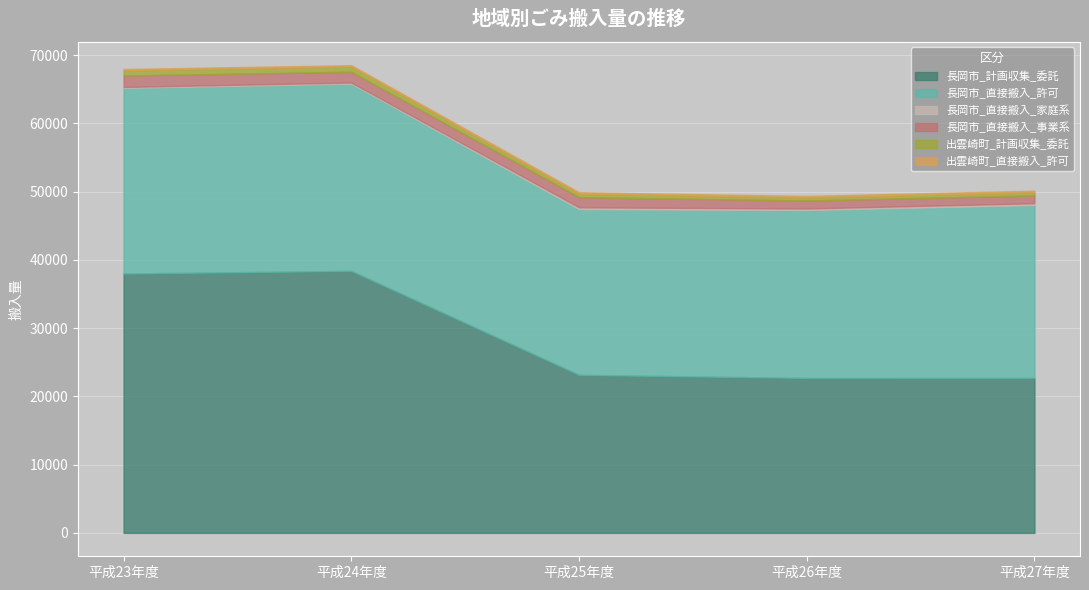

At which category is the sum across all series the highest?

平成24年度